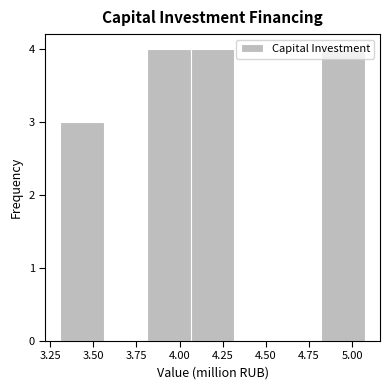

What is the height of the bar covering 4.80 to 5.05 on the x-axis? Neither the bar edges nor the heights are printed on the chart, so give them approximately, as read against the axes.

4